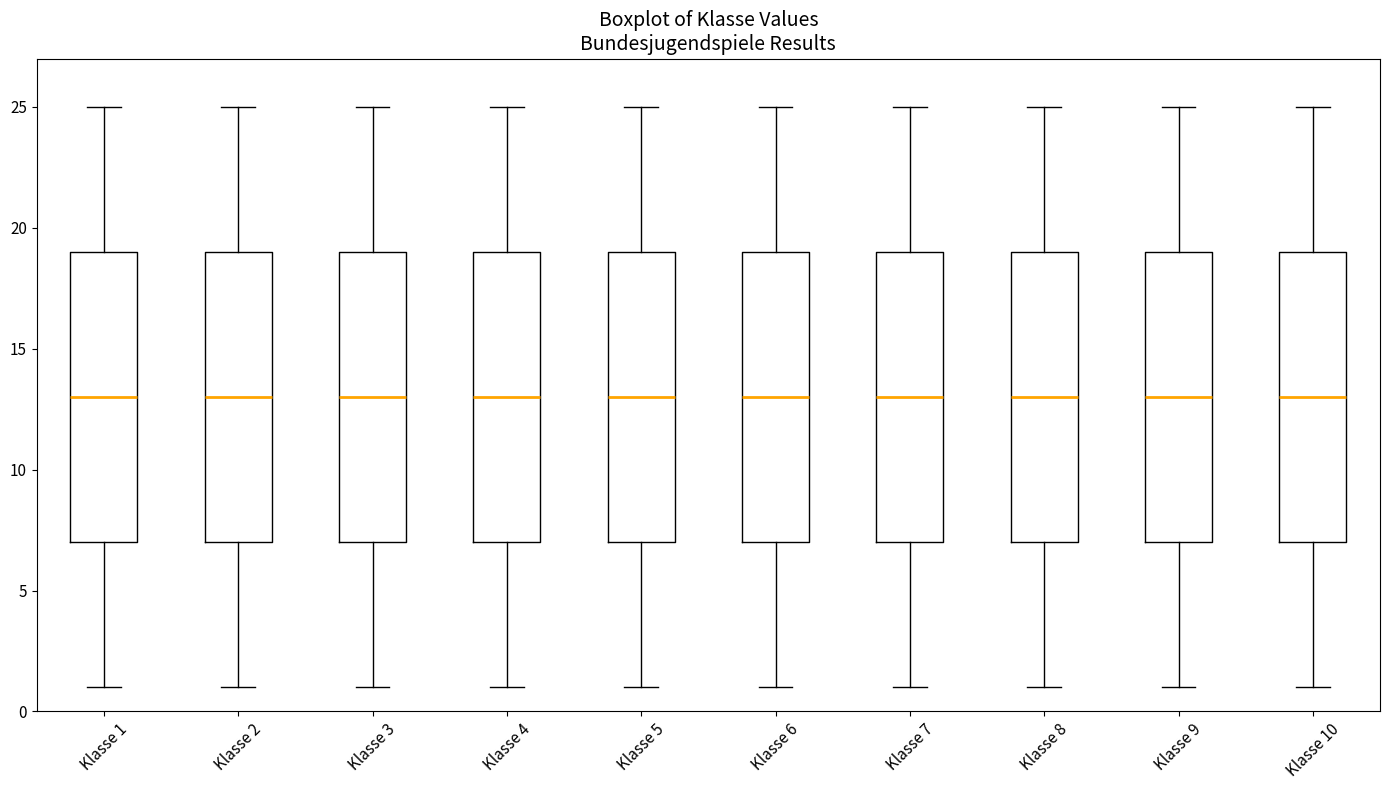

Reading left to right, transcribe this box plot: for each box, give where its median line is, the range the box spans, and where its two whiskers end, as read against the y-axis. The values are not printed on the chart, so give them approximately, as read against the axis.

Klasse 1: median 13, box 7 to 19, whiskers 1 to 25
Klasse 2: median 13, box 7 to 19, whiskers 1 to 25
Klasse 3: median 13, box 7 to 19, whiskers 1 to 25
Klasse 4: median 13, box 7 to 19, whiskers 1 to 25
Klasse 5: median 13, box 7 to 19, whiskers 1 to 25
Klasse 6: median 13, box 7 to 19, whiskers 1 to 25
Klasse 7: median 13, box 7 to 19, whiskers 1 to 25
Klasse 8: median 13, box 7 to 19, whiskers 1 to 25
Klasse 9: median 13, box 7 to 19, whiskers 1 to 25
Klasse 10: median 13, box 7 to 19, whiskers 1 to 25